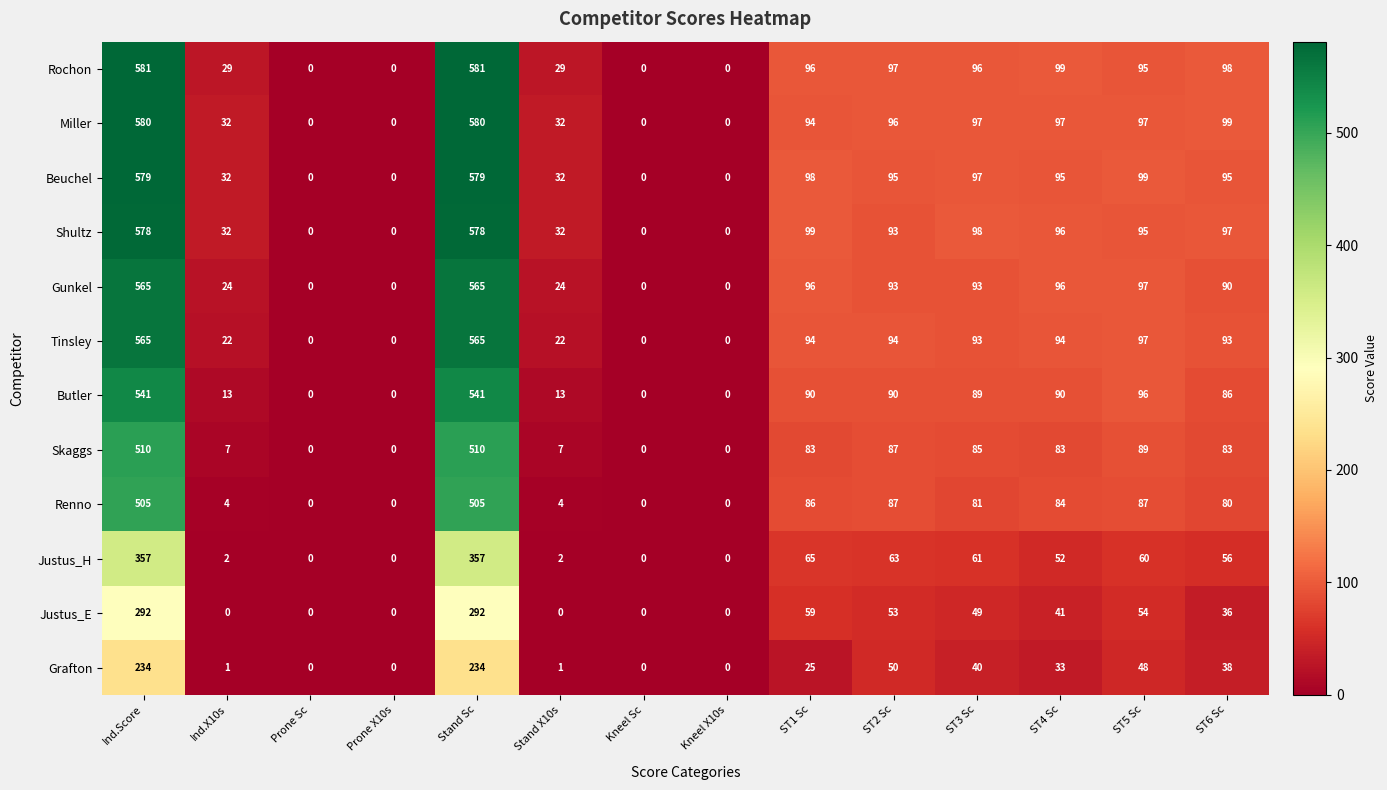

What is the difference between the second highest and minimum values in the Beuchel series?

579